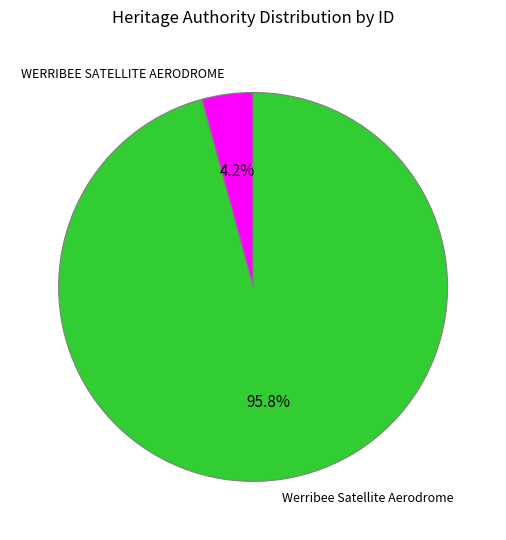

To the nearest percent, what is the average slice percentage?

50%